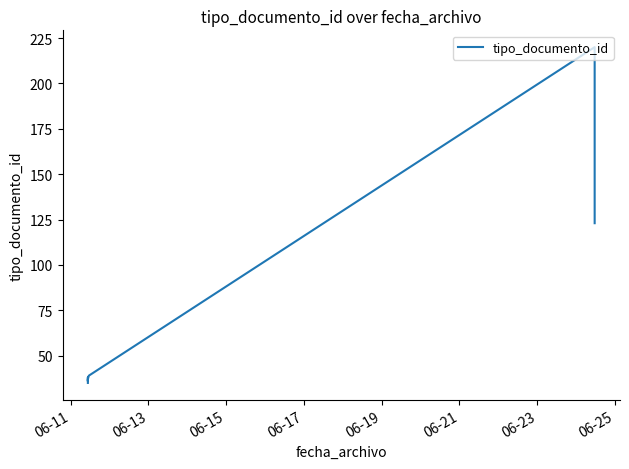

What is the average value?

75